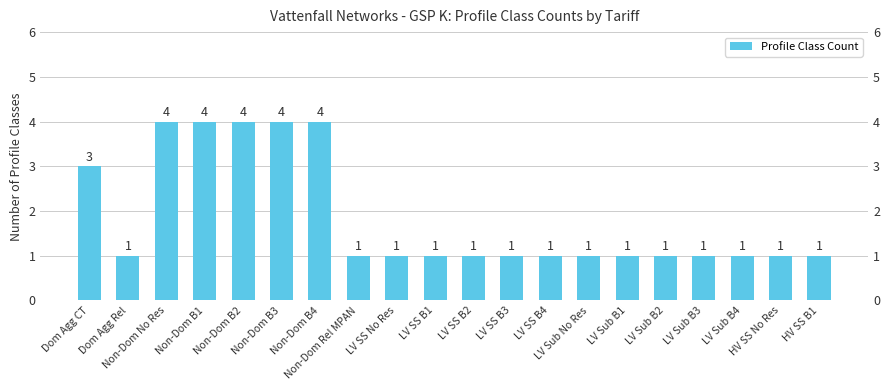

Are the bars grouped side by side (vs. stacked)?

No